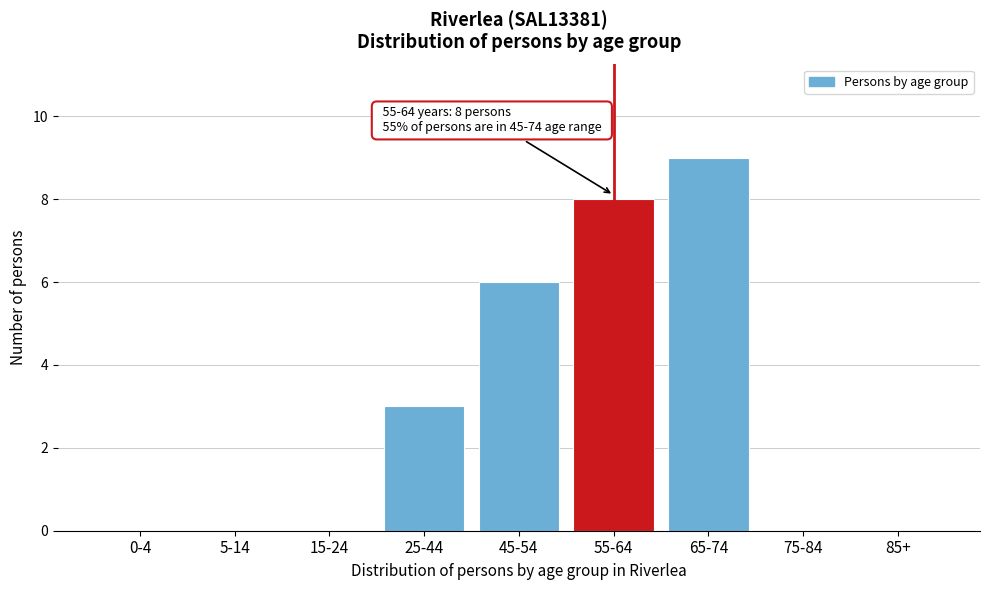

Reading left to right, what are all the values shown in this chart?

0-4=0	5-14=0	15-24=0	25-44=3	45-54=6	55-64=8	65-74=9	75-84=0	85+=0